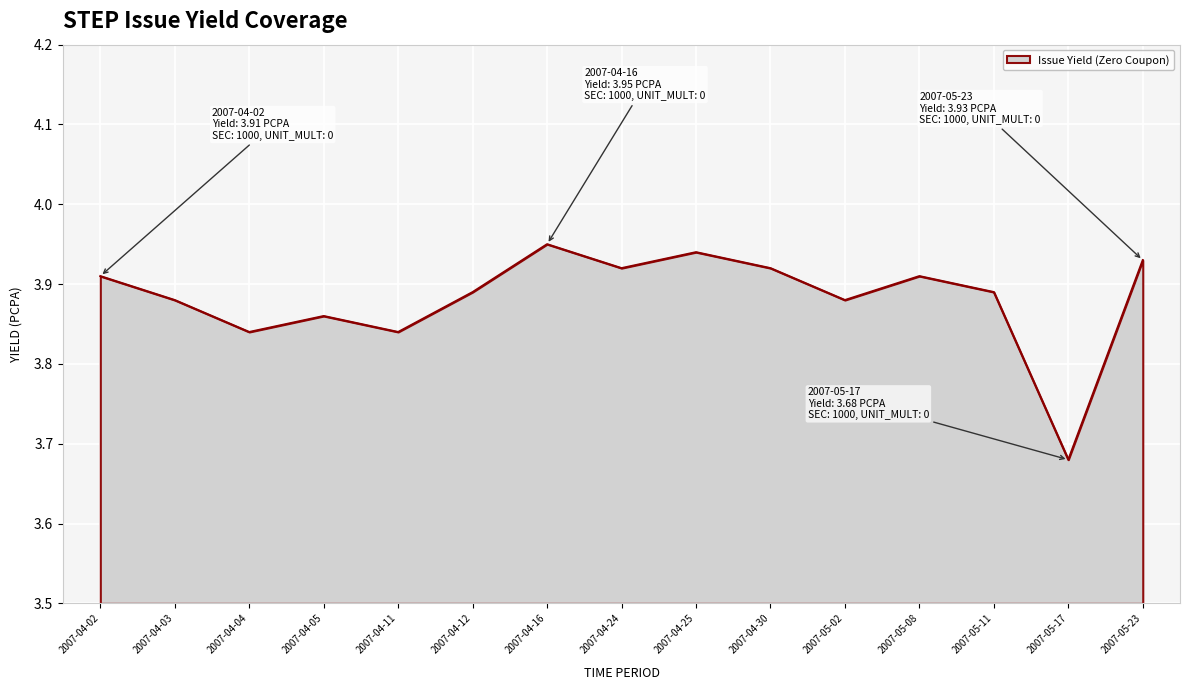

True or false: the data has more than 2 interior local peaks.

True